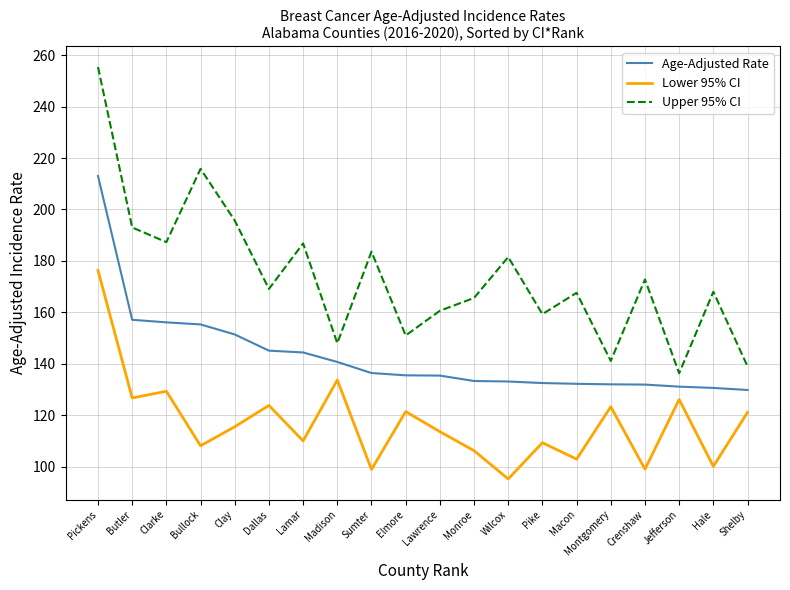

What position from the left is Madison?

8